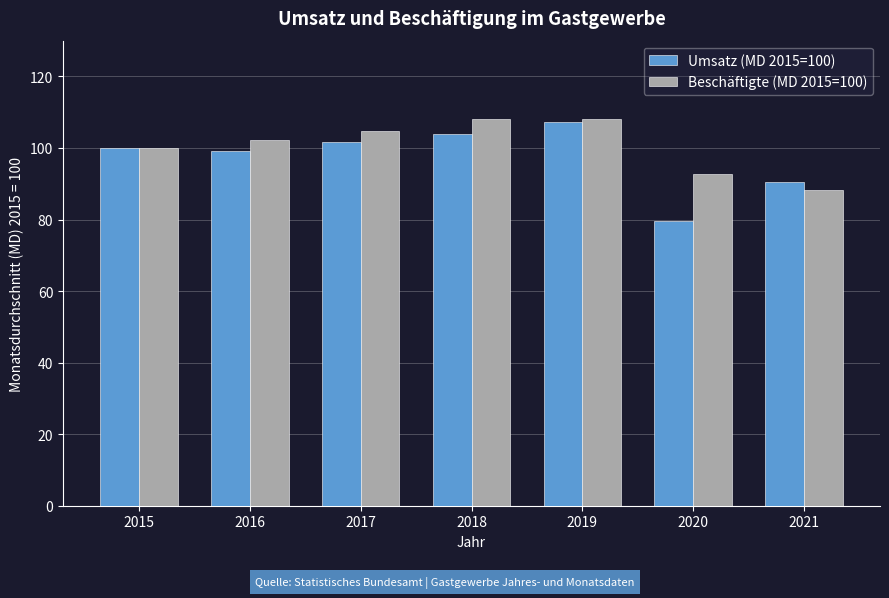

The Beschäftigte (MD 2015=100) series shows 100.0 at 2015. True or false?

True